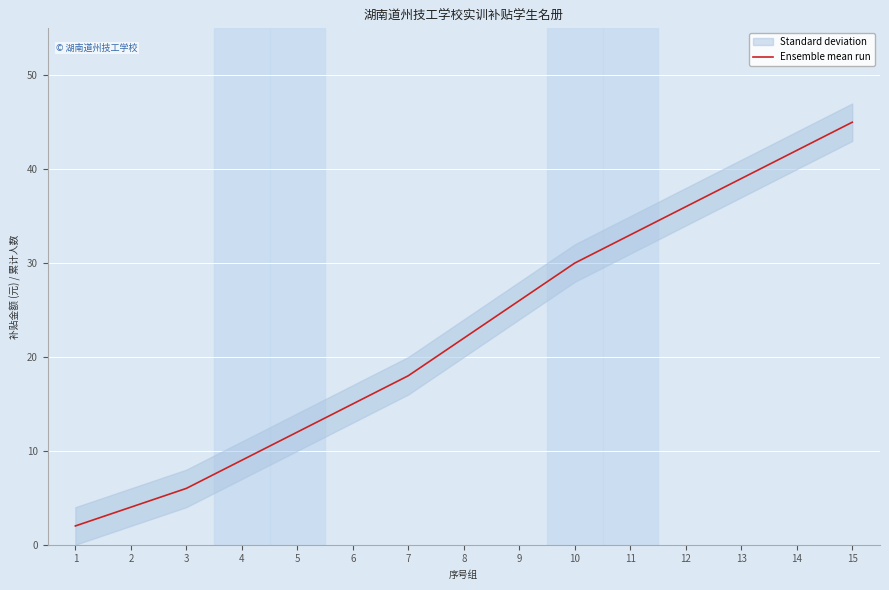

What is the change in value from 10 to 13?

+9